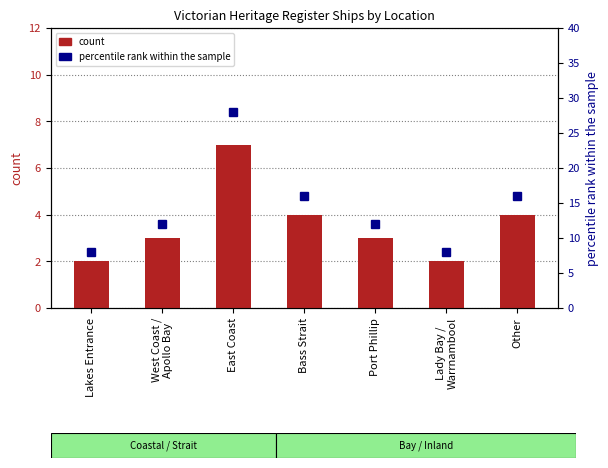

Where does the percentile rank within the sample series first go above 12?

East Coast